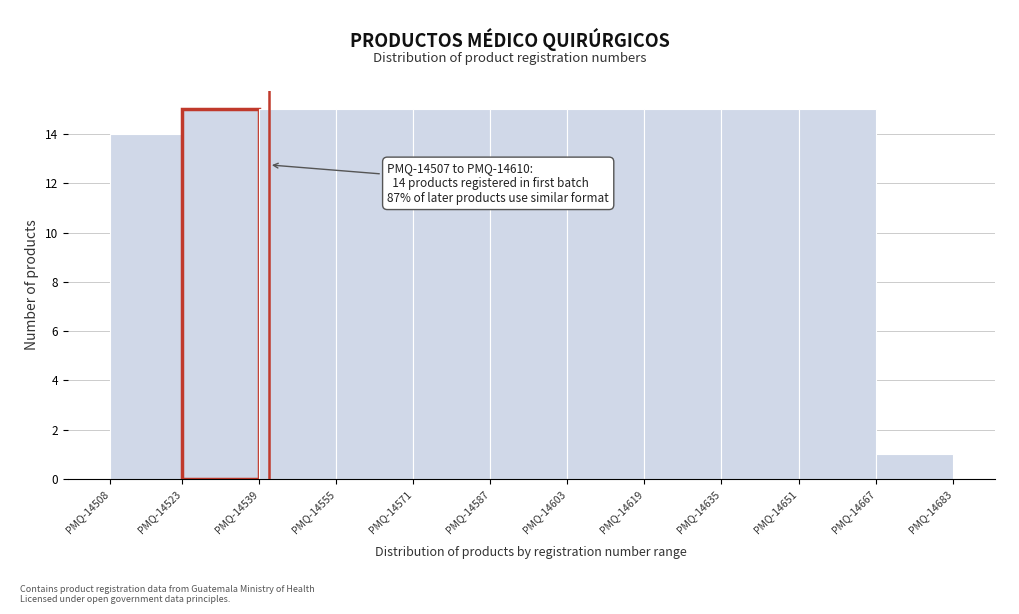

Reading left to right, what are all the values shown in this chart?

14	15	15	15	15	15	15	15	15	15	1